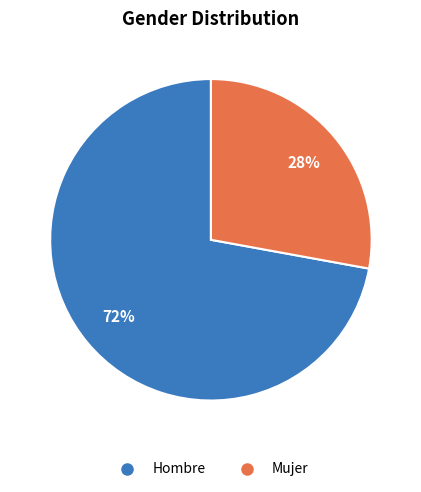

To the nearest percent, what percentage of the pie is Hombre?

72%